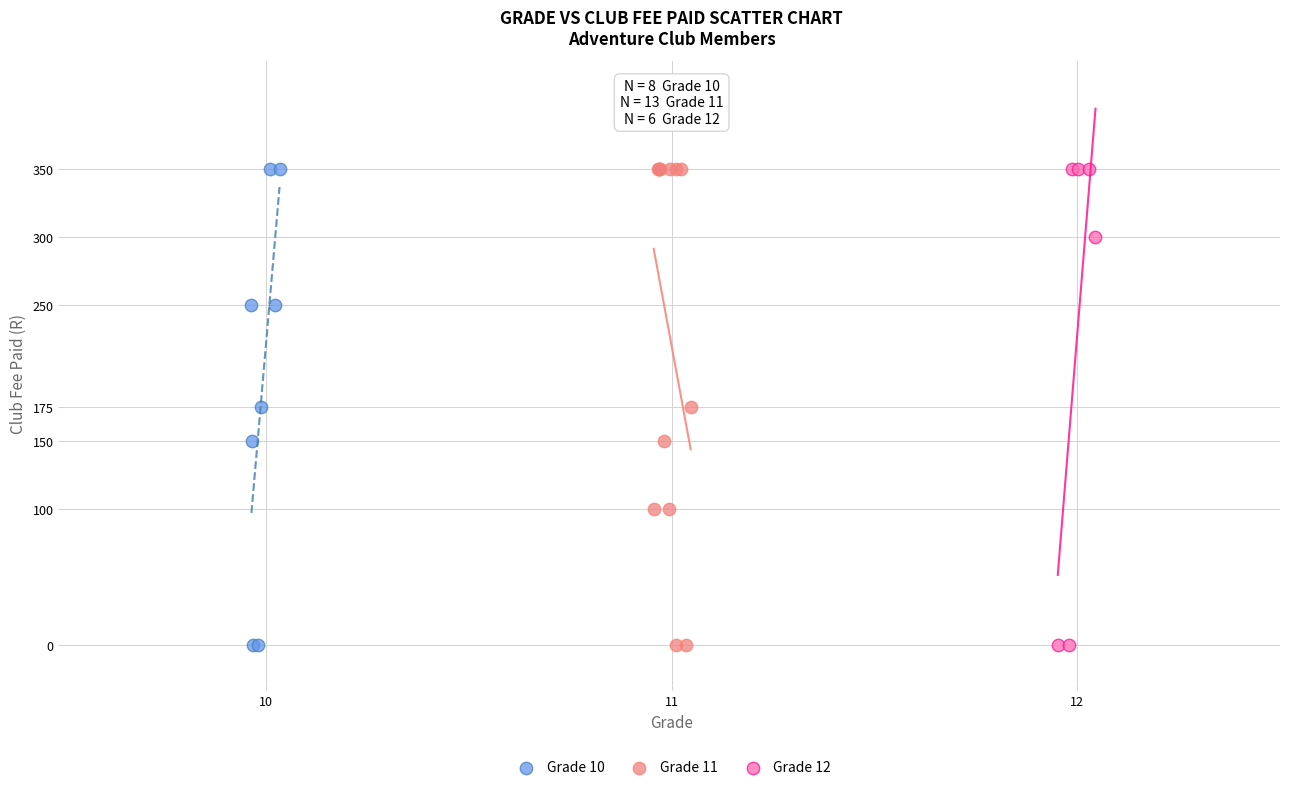

What are all the series names shown in the legend?

Grade 10, Grade 11, Grade 12